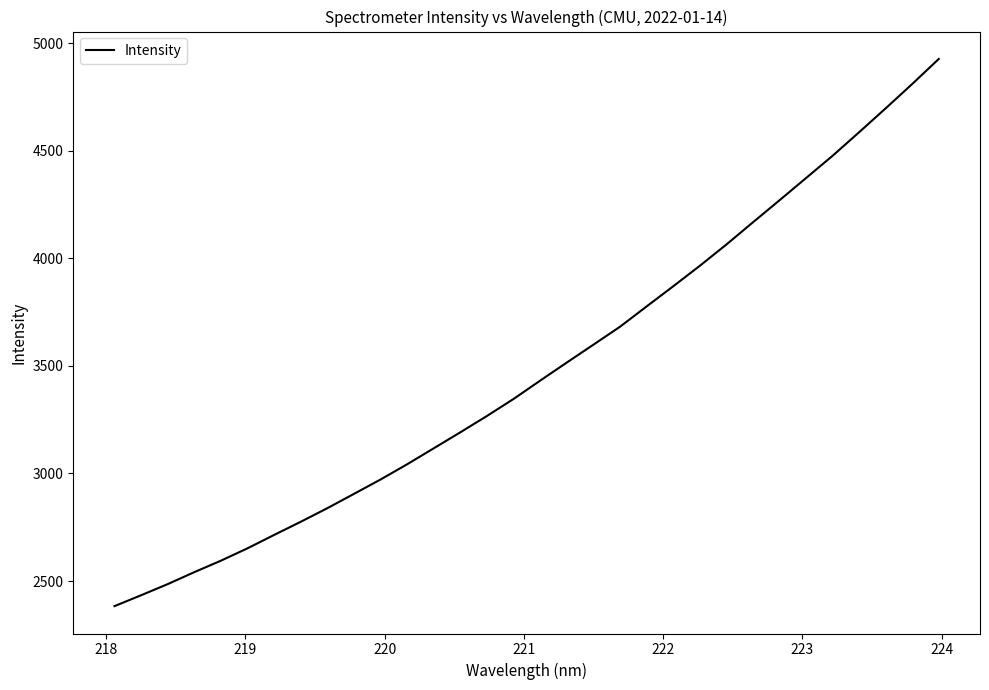

What is the difference between the maximum and minimum values?

2543.0